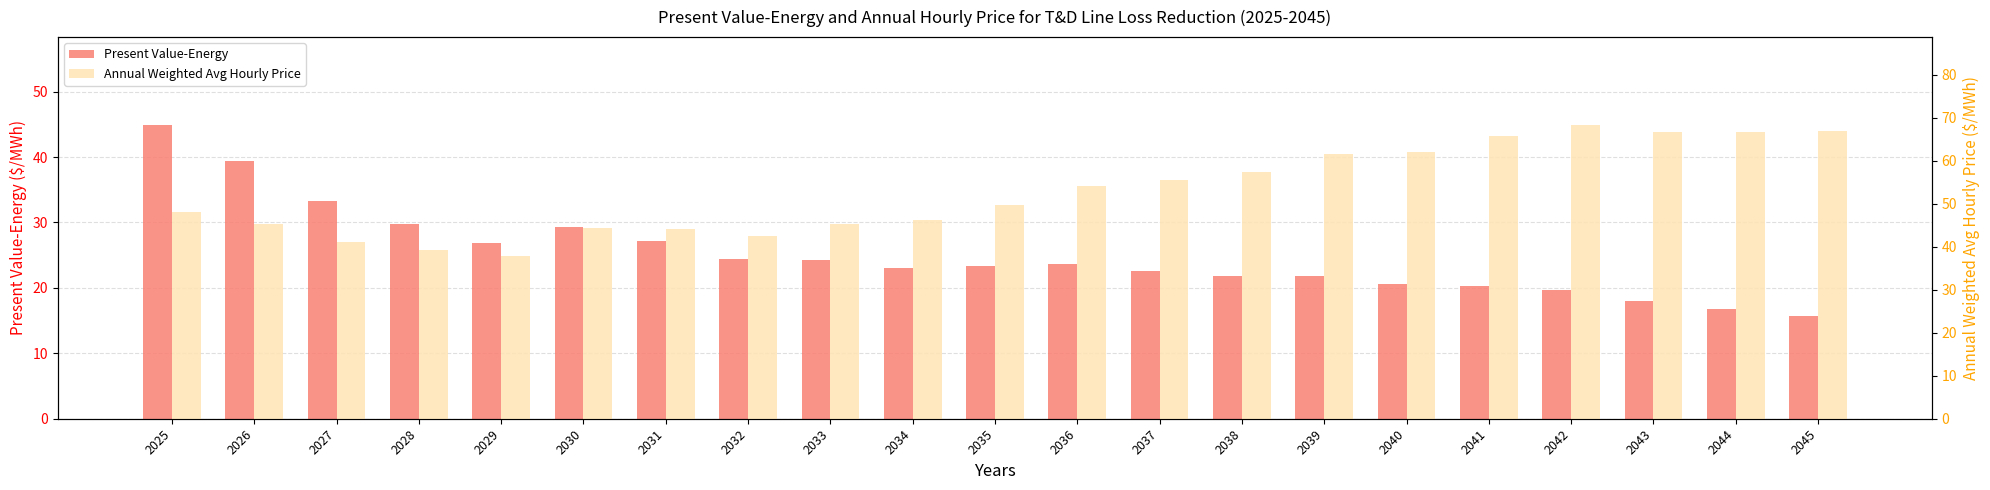

Does the chart contain any negative values?

No